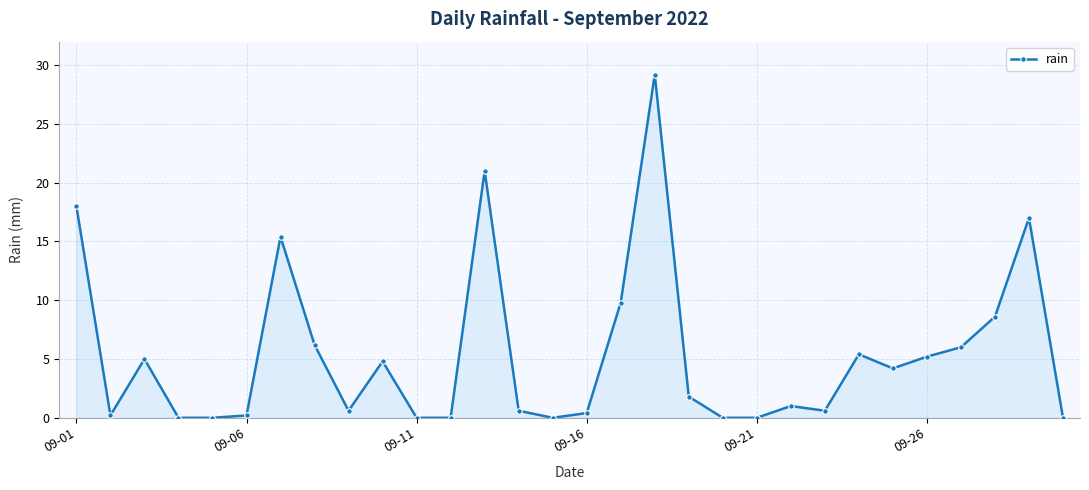

True or false: there are more than 2 points higher than both neighbors.

True